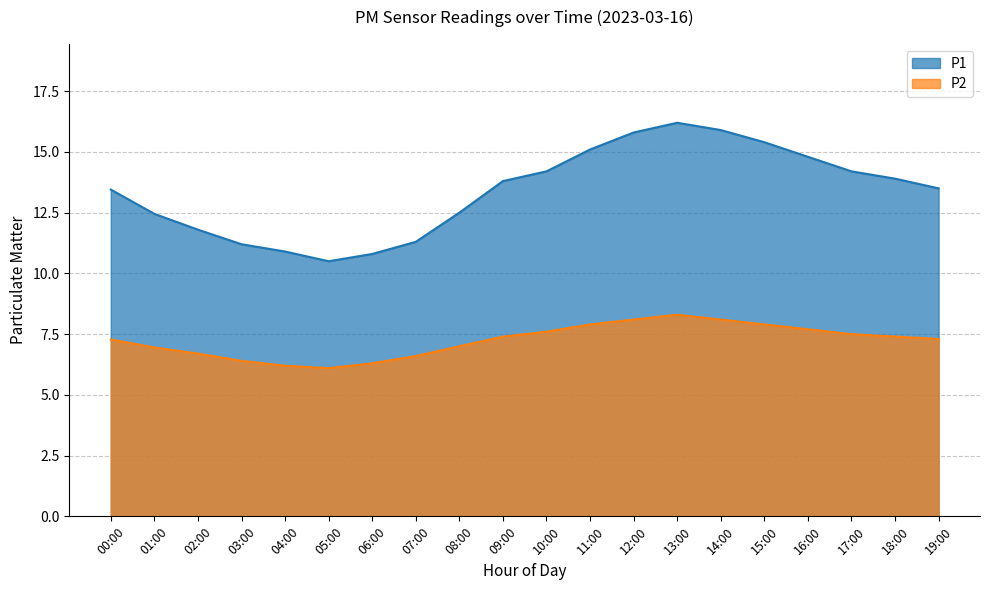

At which category does P2 reach its first local valley?

05:00